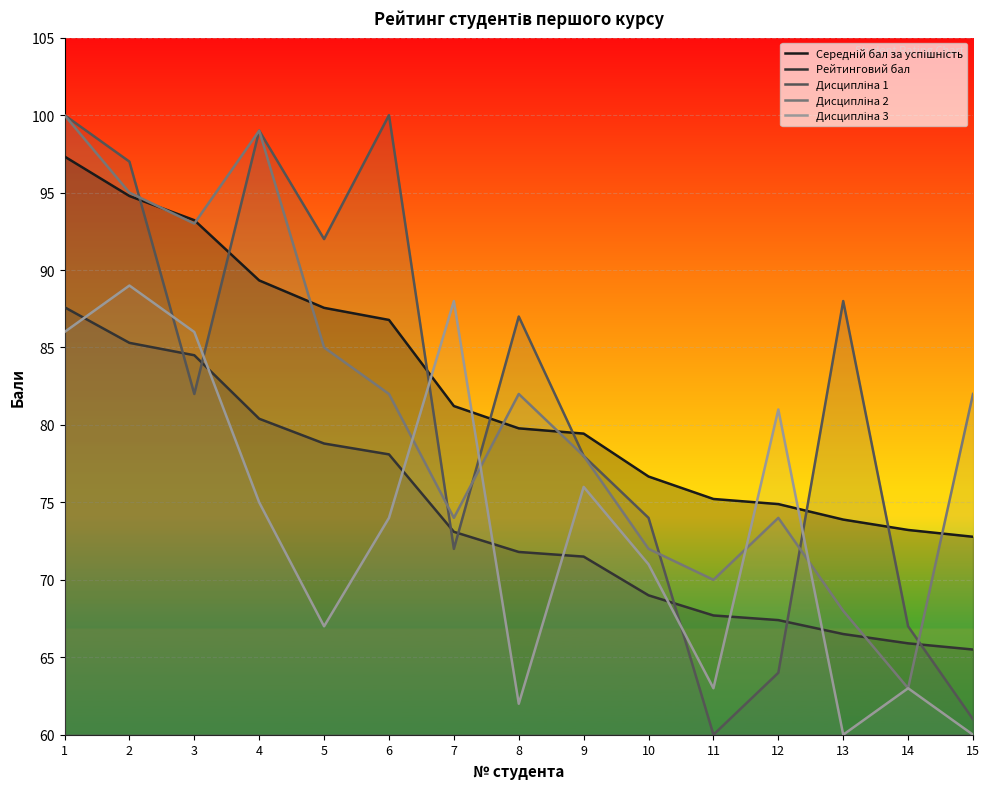

Where is the first local maximum for Дисципліна 1?

4